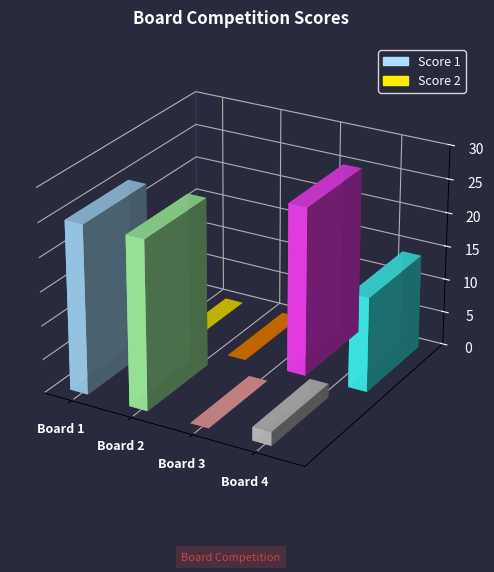

At how many categories does at least one series exceed 9?

4